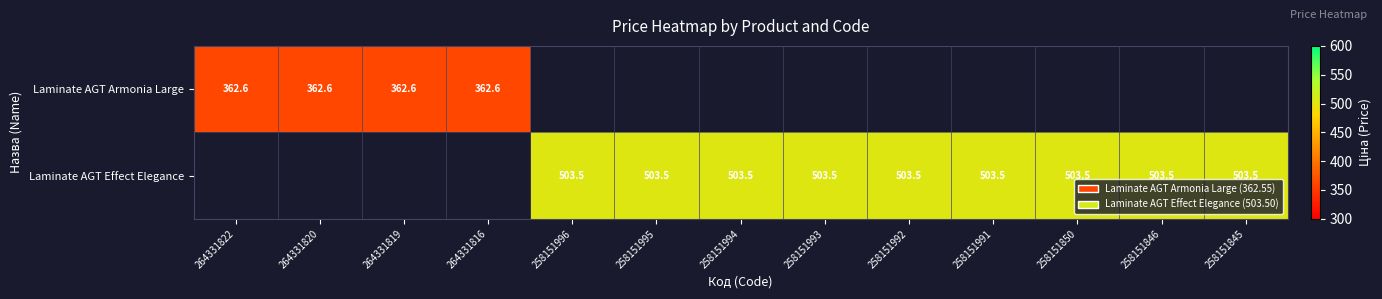

Is the value of Laminate AGT Effect Elegance at 258151845 greater than the value of Laminate AGT Armonia Large at 264331816?

Yes